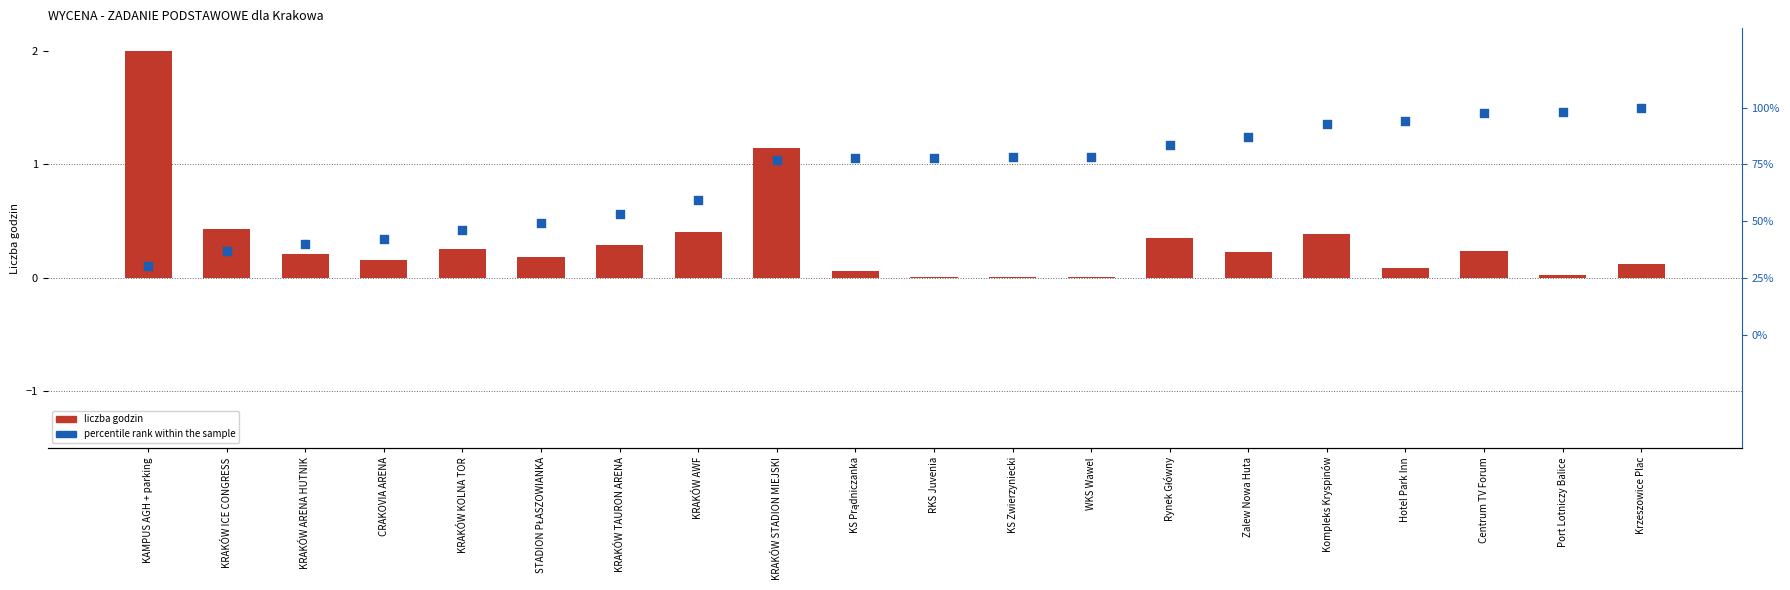

Which series has the largest Y range (max minus min)?

liczba godzin